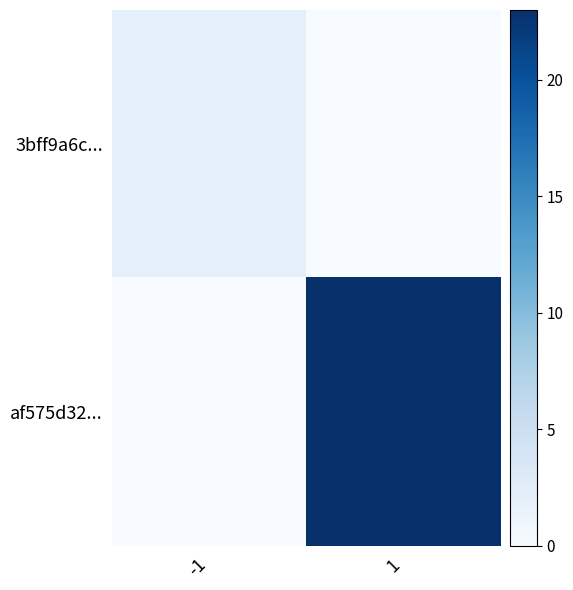

What is the difference between the highest and lowest values at -1?

2